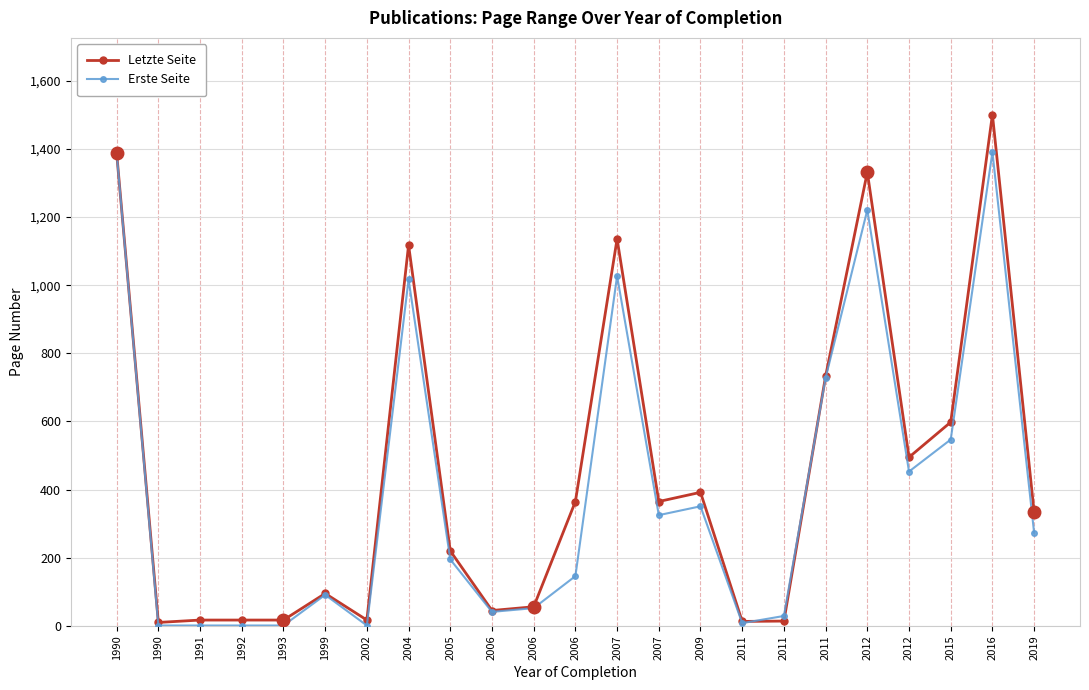

The Letzte Seite series shows 24 at 2006. True or false?

False